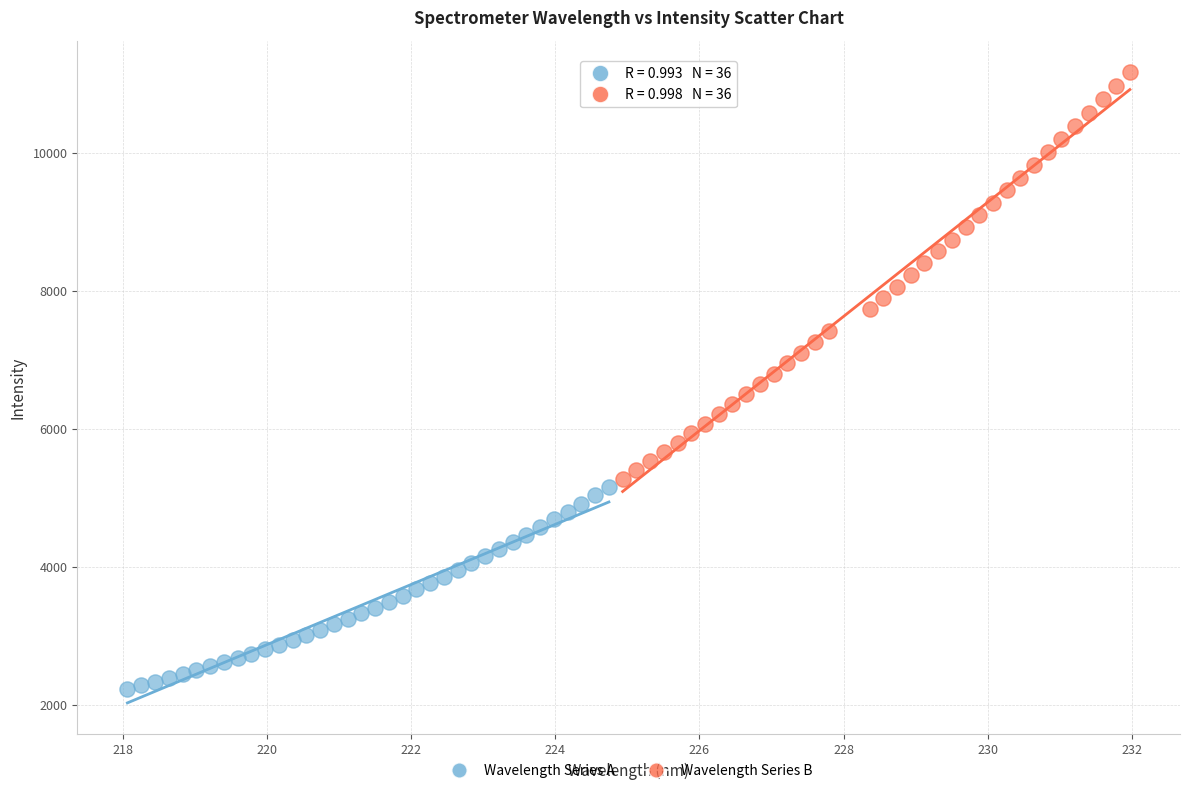

Which series reaches the maximum Y coordinate?

Wavelength Series B